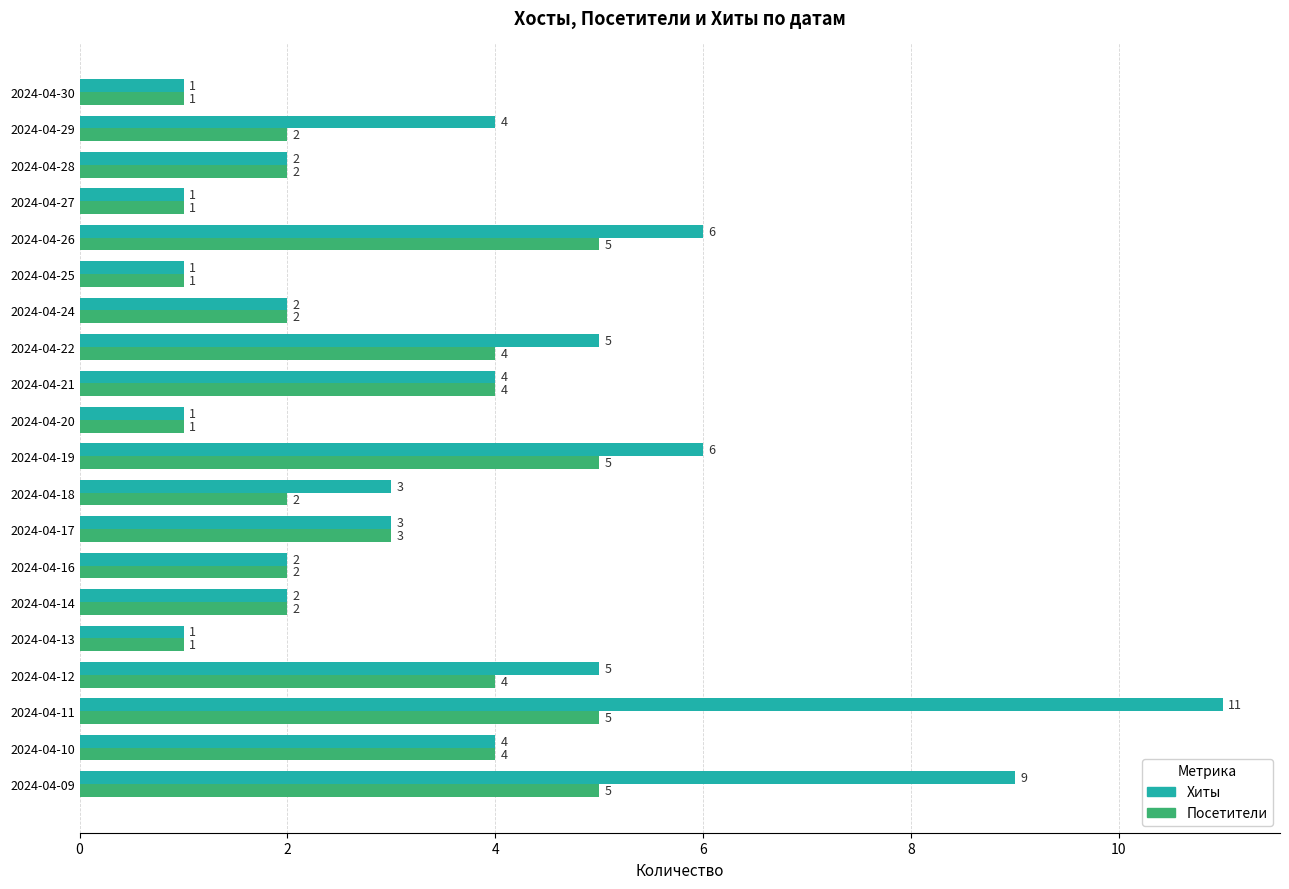

Which series has the largest total across all categories?

Хиты